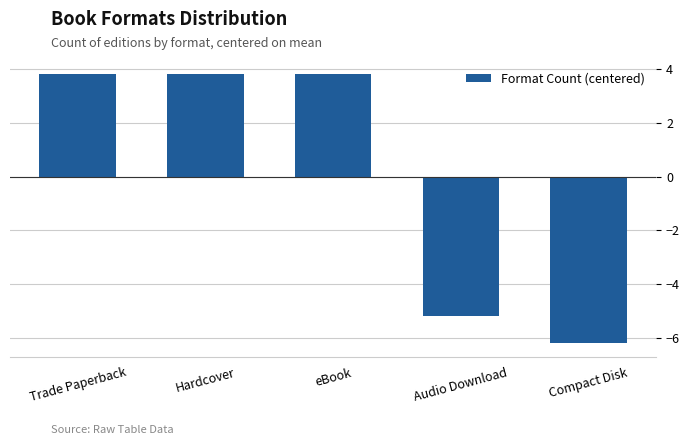

What is the maximum value shown in the chart?

3.8